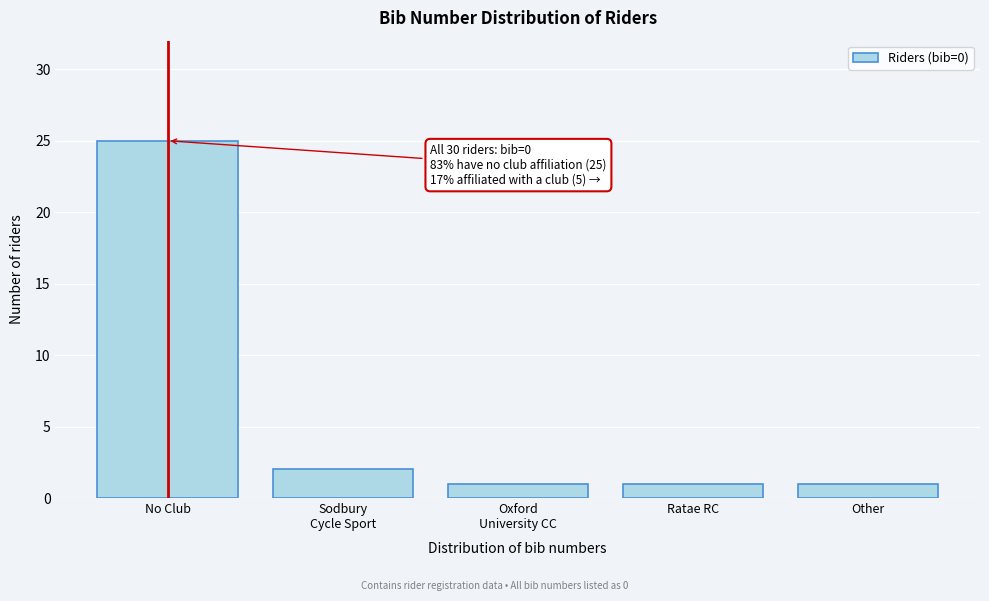

Reading left to right, transcribe all the data shown in this chart.

25	2	1	1	1